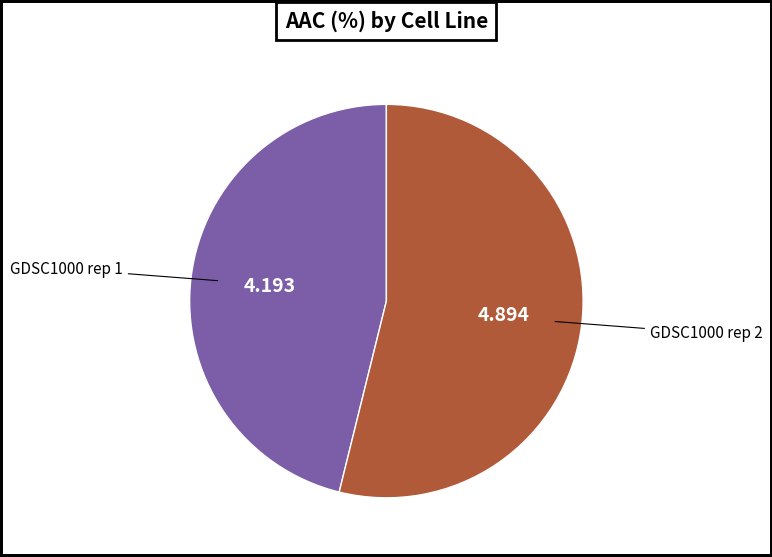

Is the sum of GDSC1000 rep 2 and GDSC1000 rep 1 greater than half?

Yes